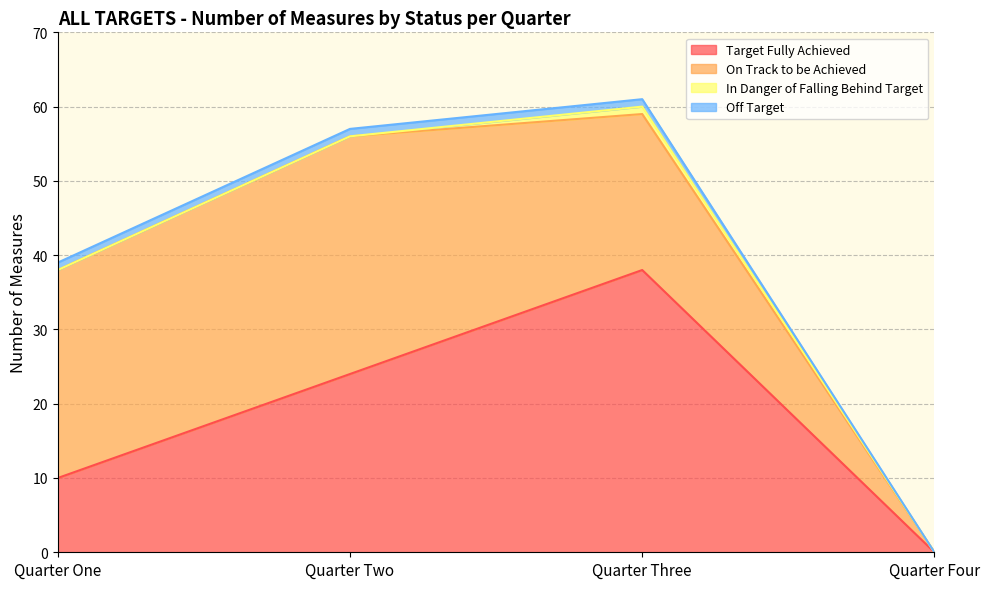

What is the sum of all Off Target values?

3